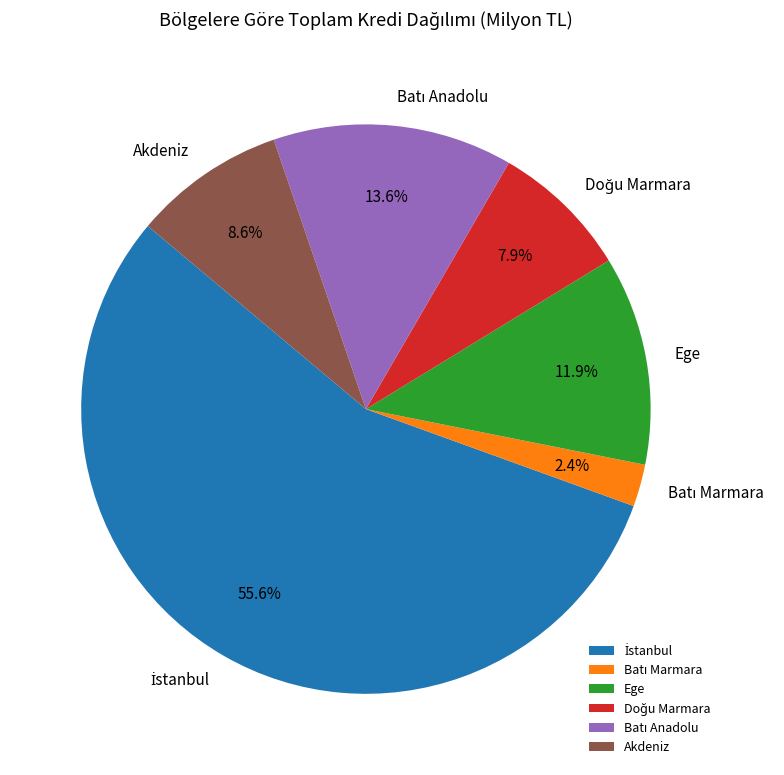

Does any single category account for the majority?

Yes